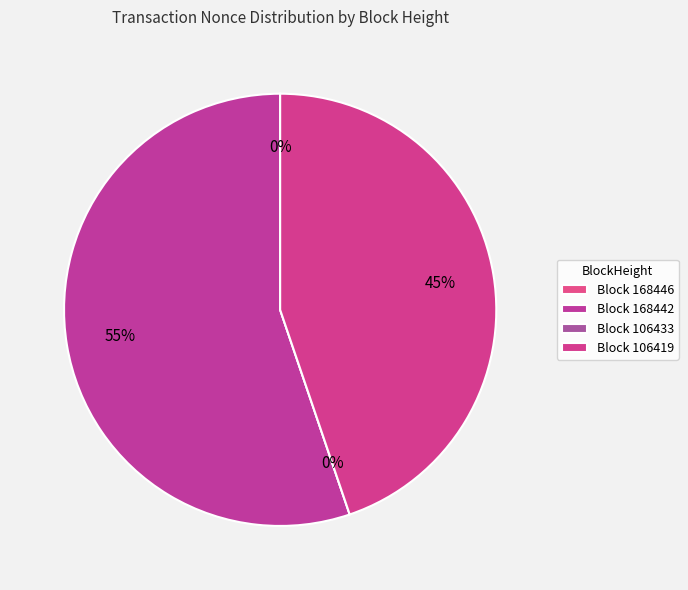

What is the smallest slice in the pie chart?

106433